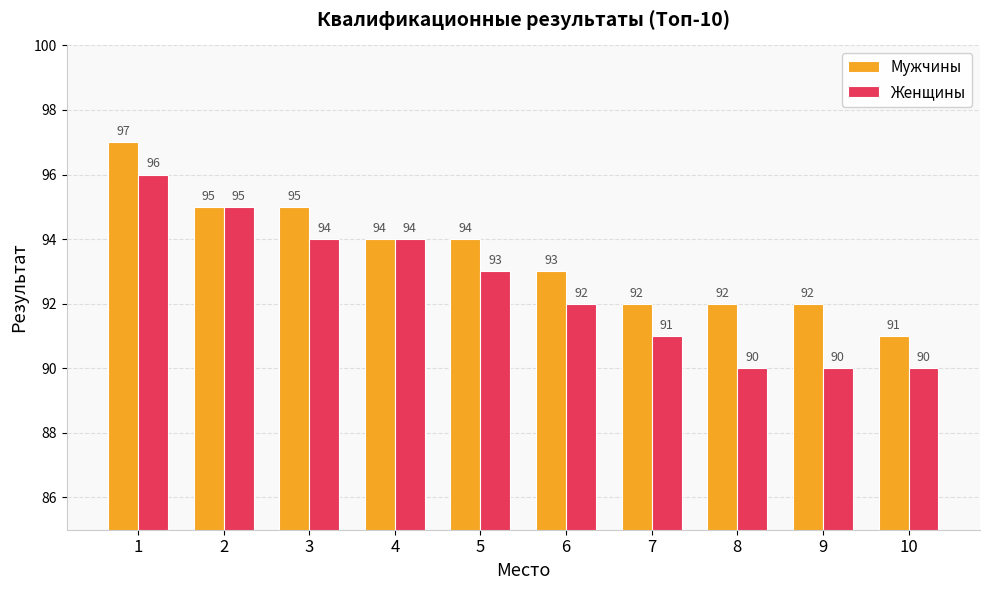

What is the value of the Мужчины bar at the 3rd from the left?

95